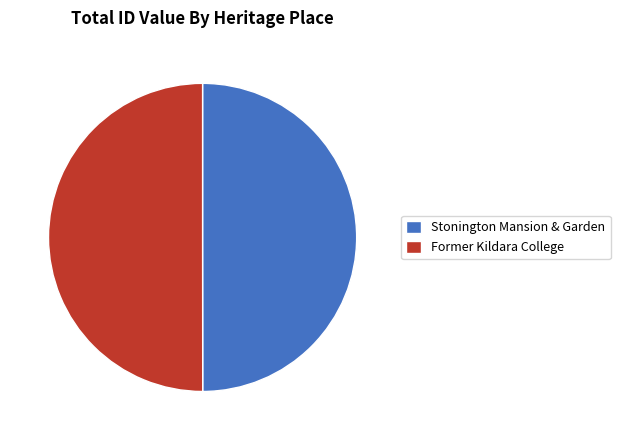

What is the ratio of the value at Former Kildara College to the value at Stonington Mansion & Garden?

1.0